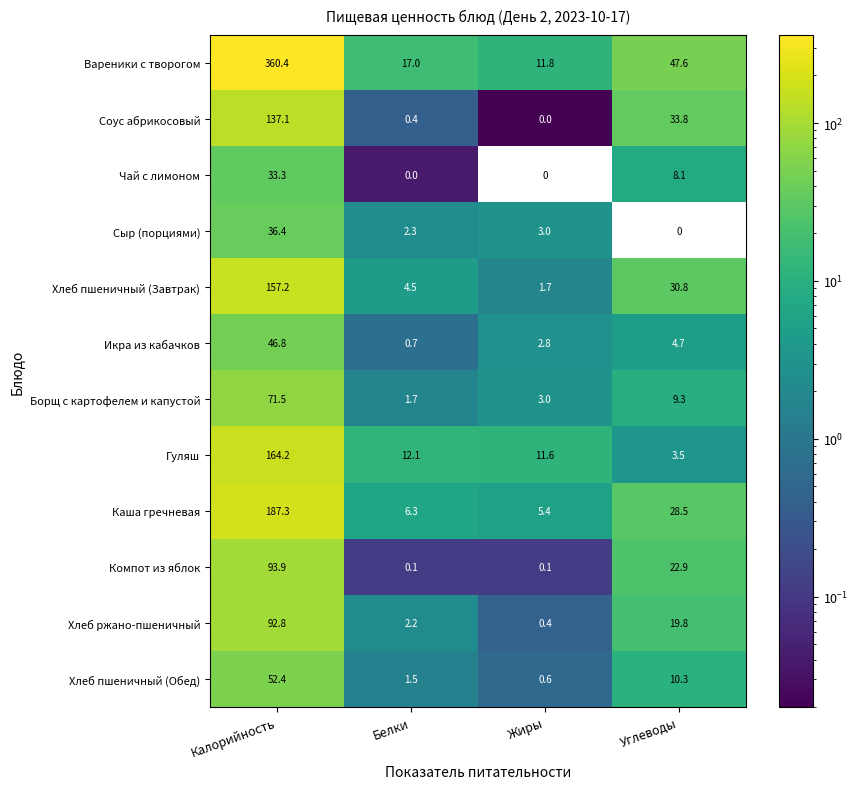

What is the average value of the Вареники с творогом series?

109.2